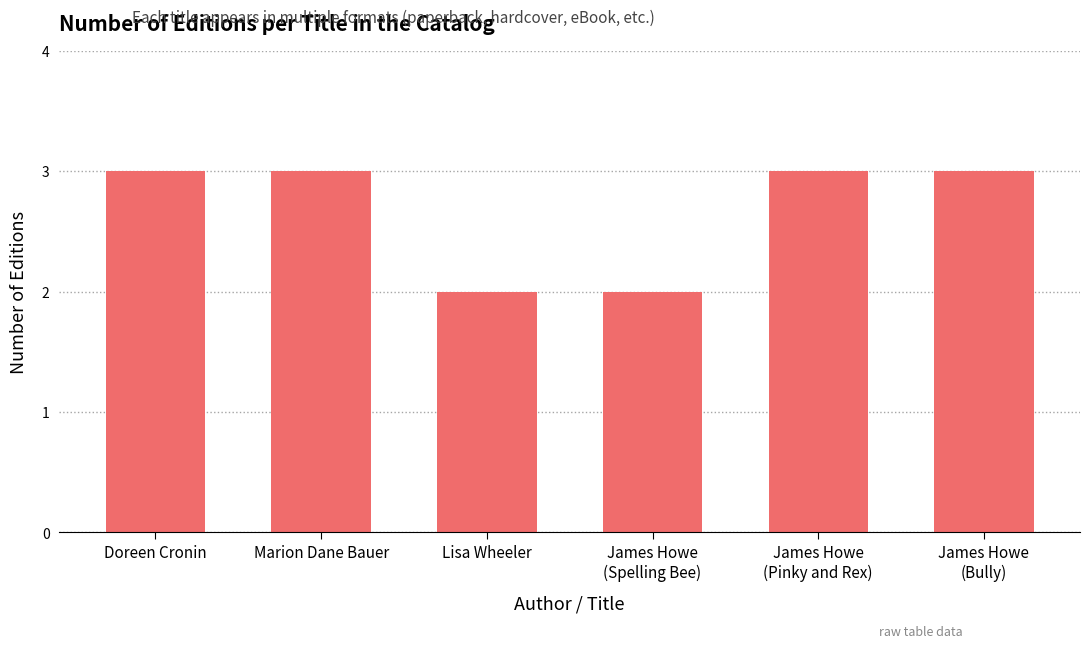

What is the average value?

3